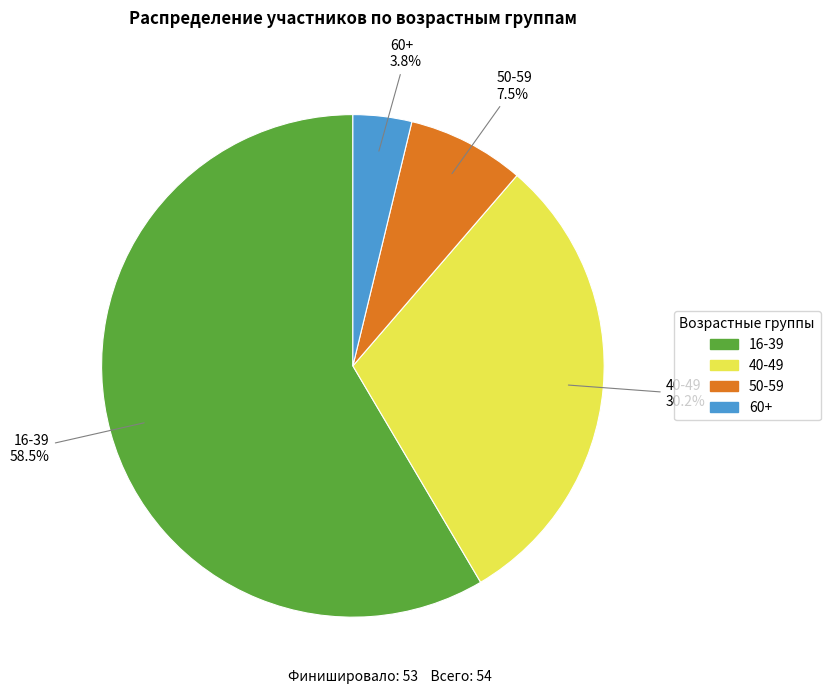

Do 16-39 and 60+ together represent more than half of the pie?

Yes